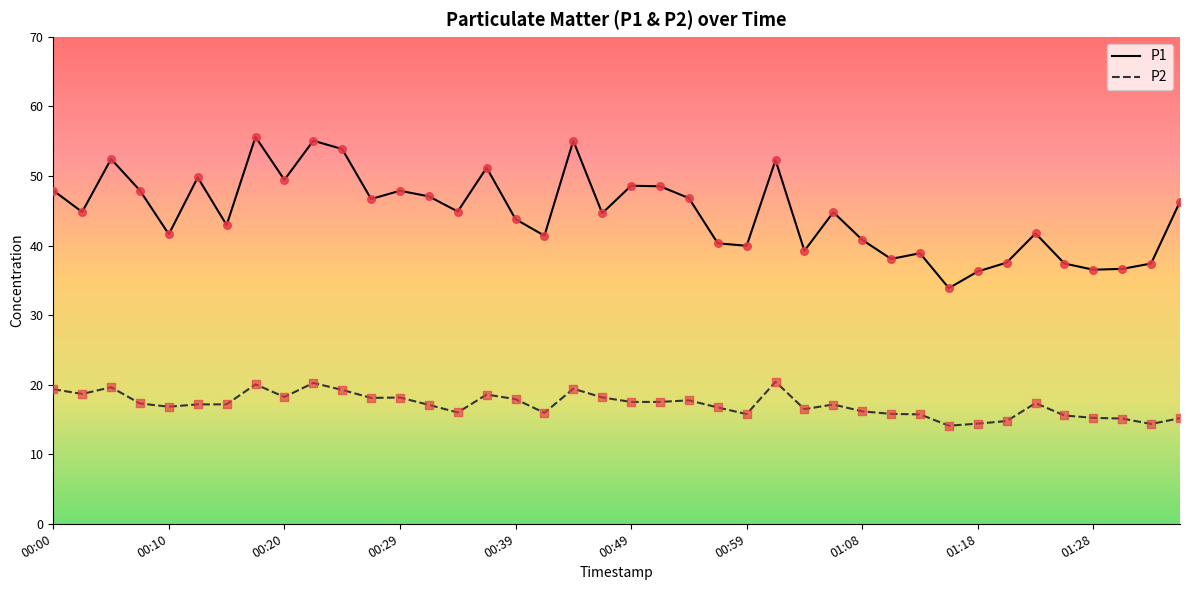

What is the smallest value displayed?

14.1